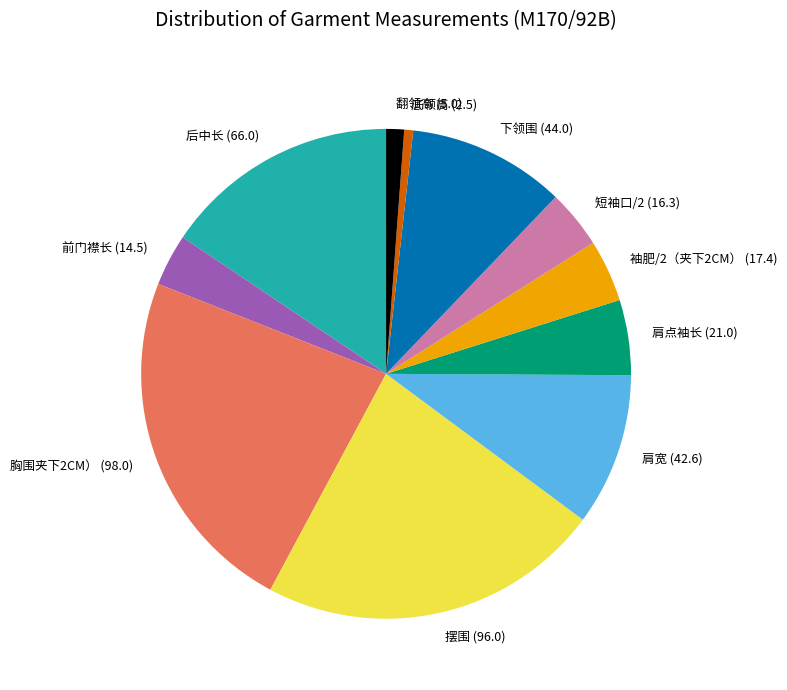

Is there any slice that represents more than half of the pie?

No